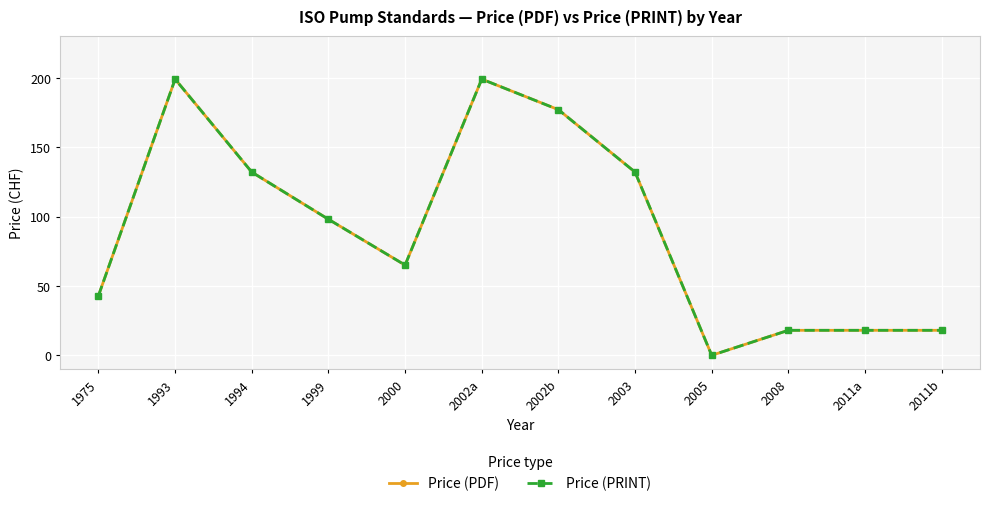

What is the sum of the Price (PRINT) values at 2002b and 2008?

195